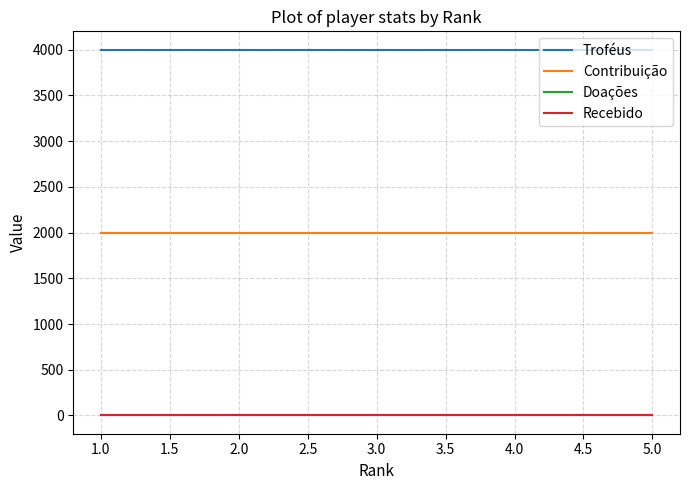

What is the lowest value of the Contribuição series?

2000